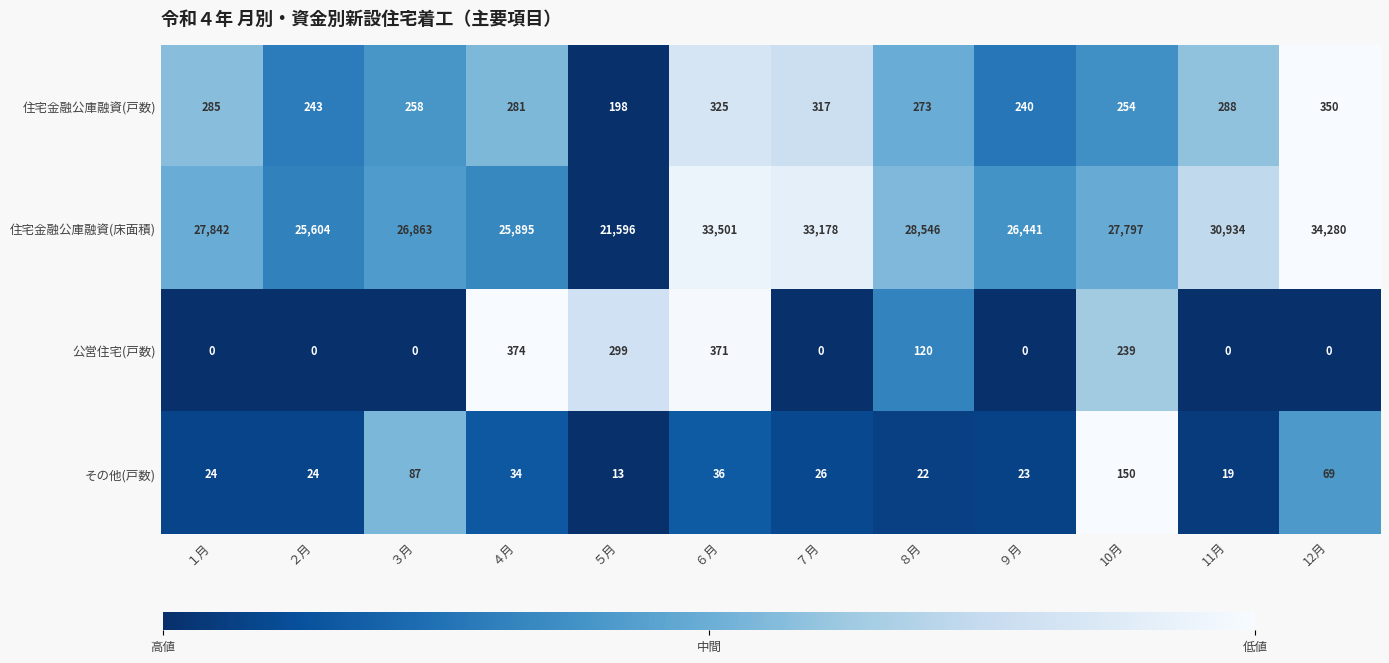

At how many categories does at least one series exceed 0?

12